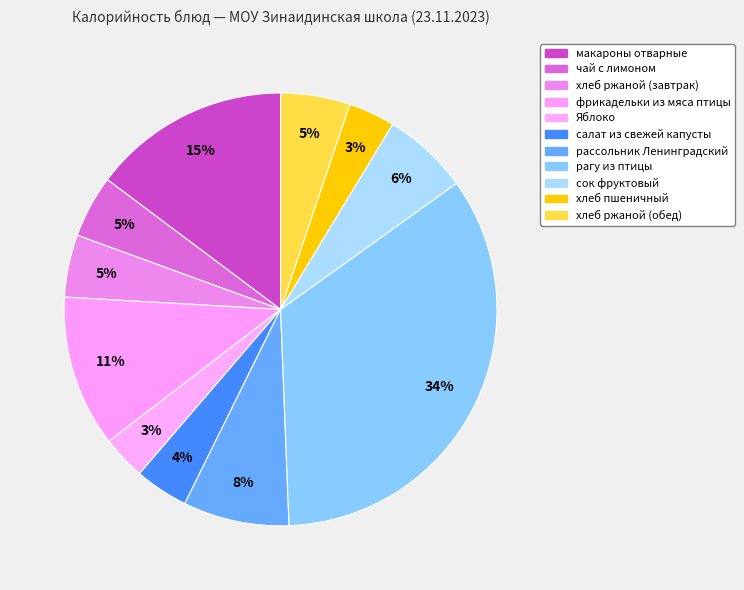

How many slices are in this pie chart?

11